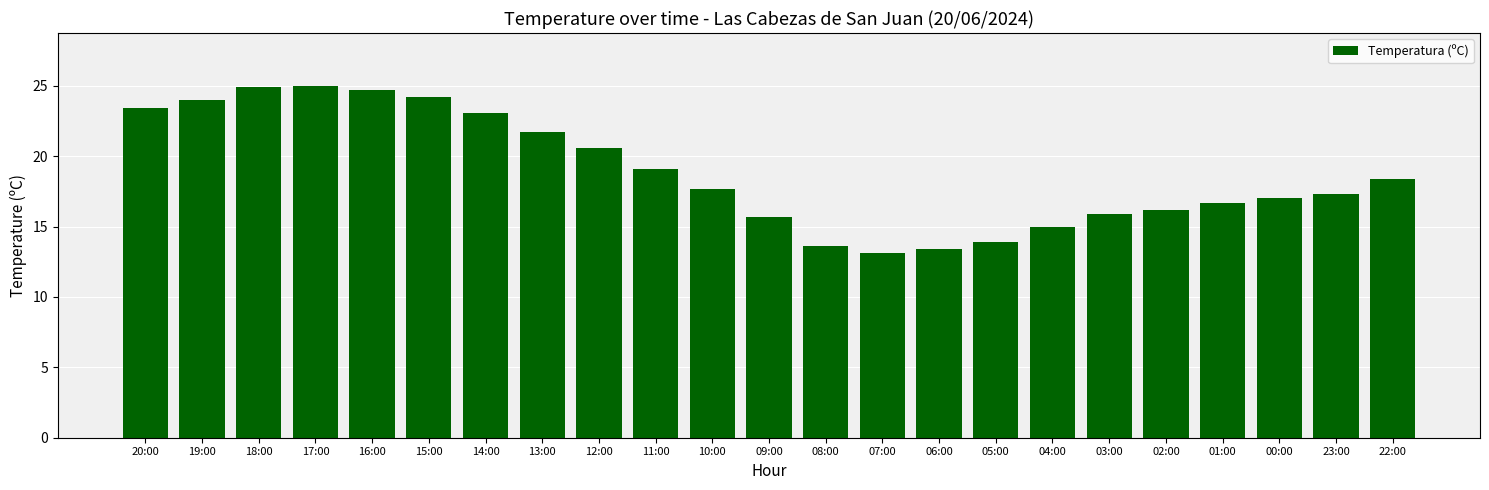

What position from the left is 00:00?

21